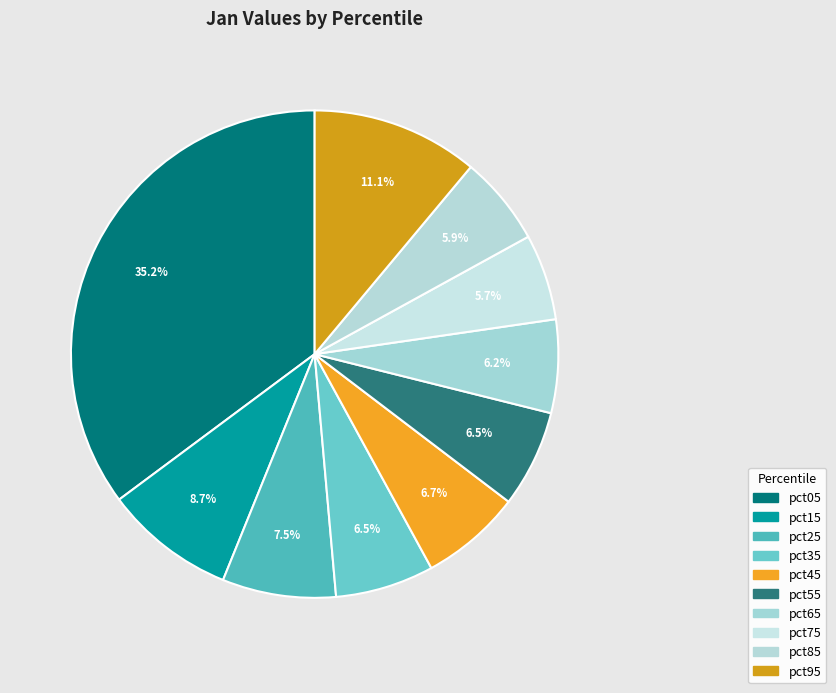

How many segments does this pie chart have?

10